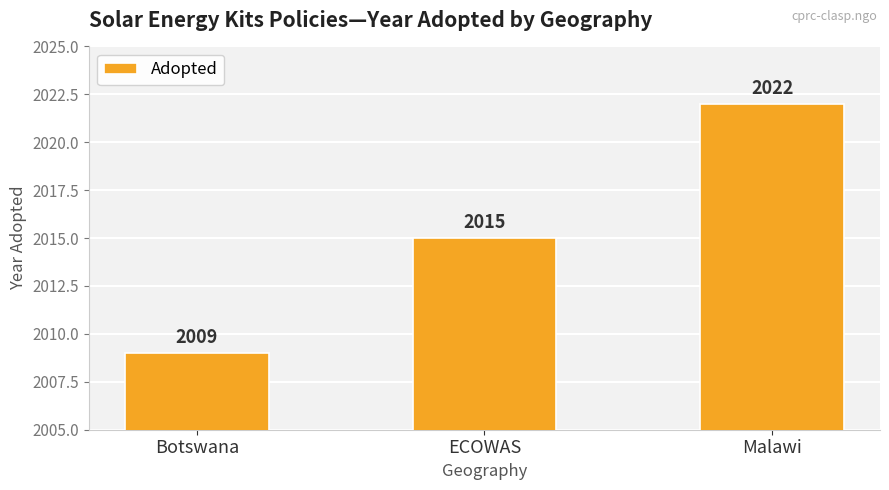

How many values are between 2009 and 2022?

3